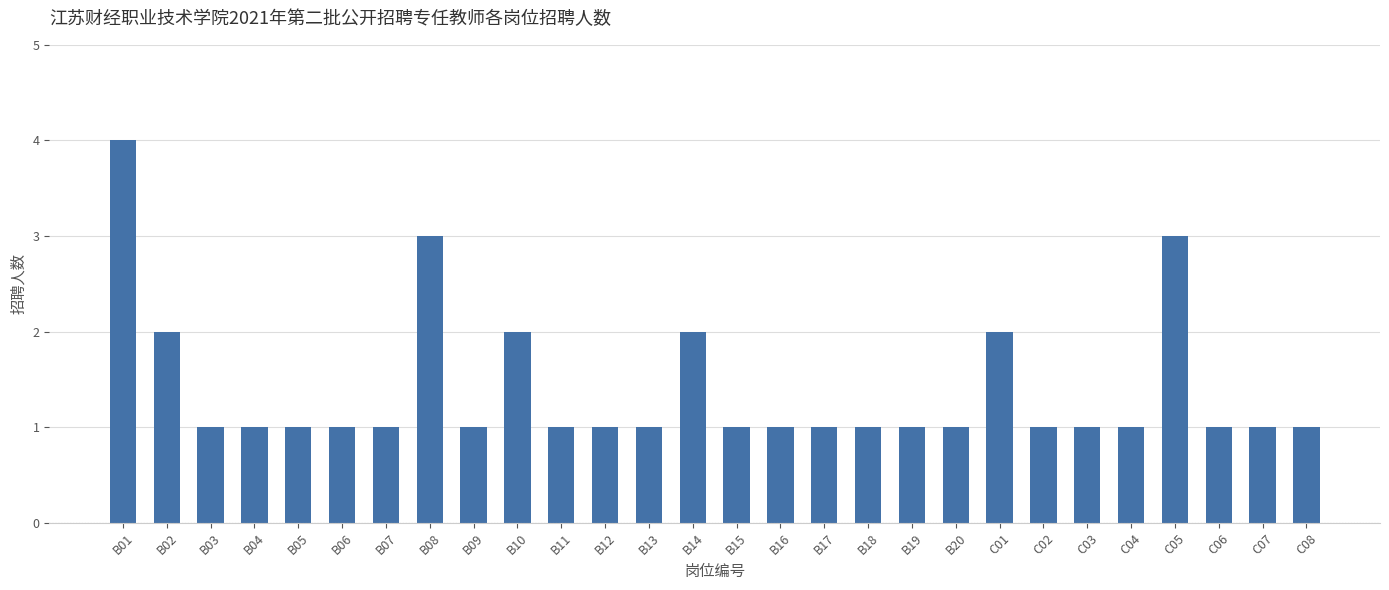

What is the maximum value shown in the chart?

4